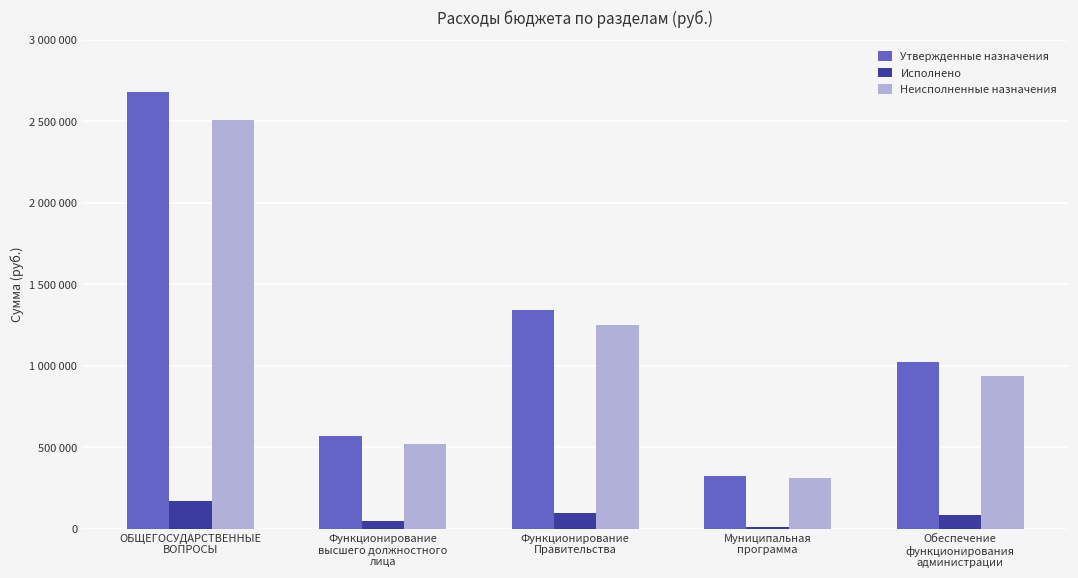

Are the bars grouped side by side (vs. stacked)?

Yes